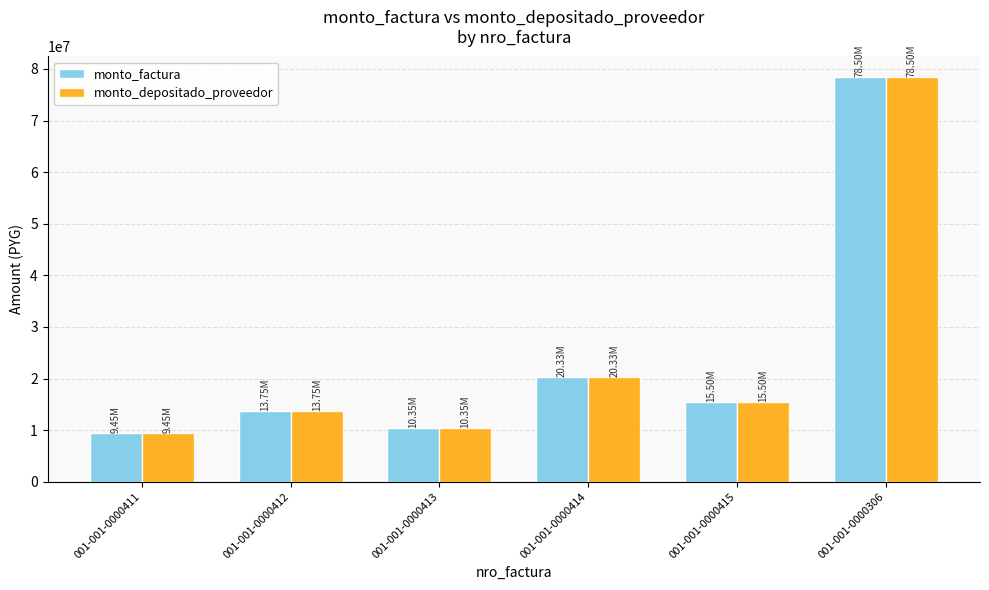

What is the value of the monto_depositado_proveedor bar at the 4th from the left?

20330000